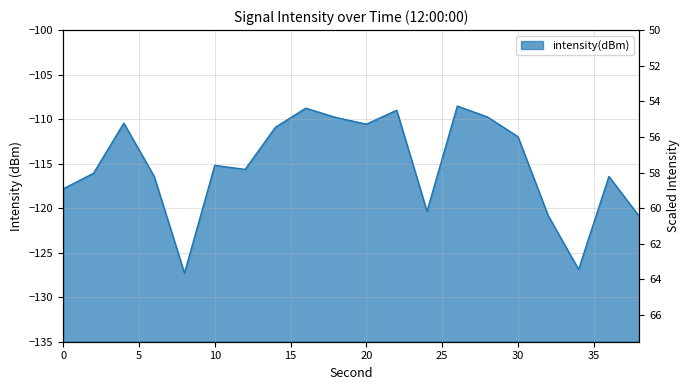

What is the value of the 14th point from the left?

-108.5